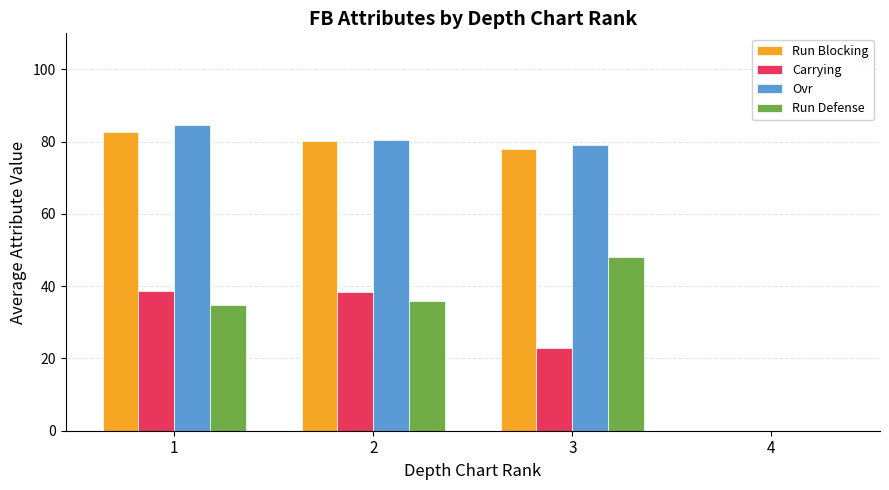

Where is Carrying nearest to the value 19?

3